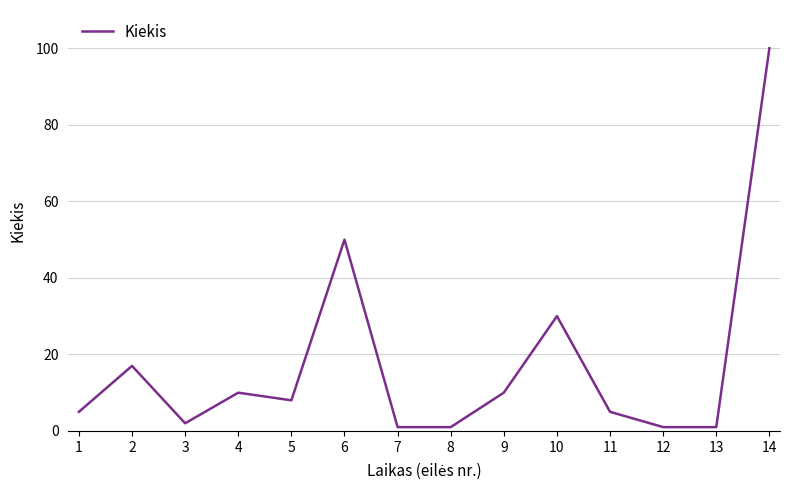

Where is the data nearest to the value 50?

6